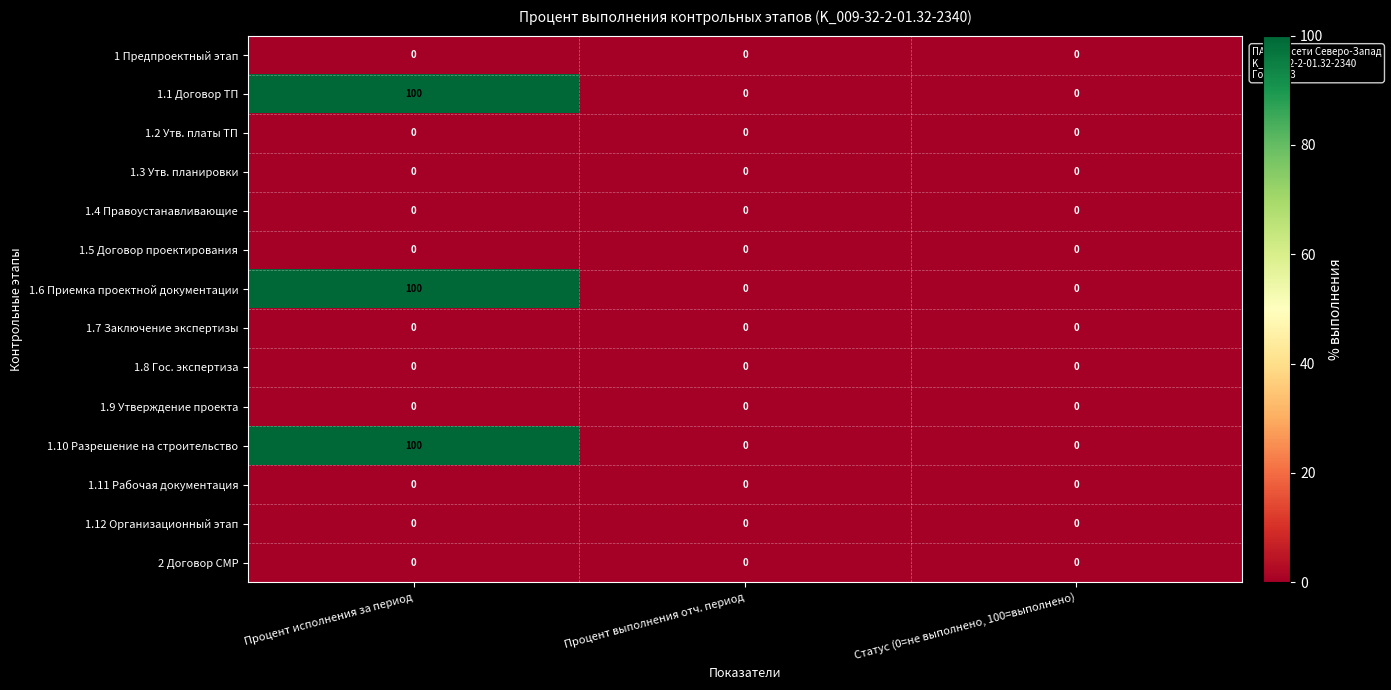

At which category is the sum across all series the highest?

Процент исполнения за период